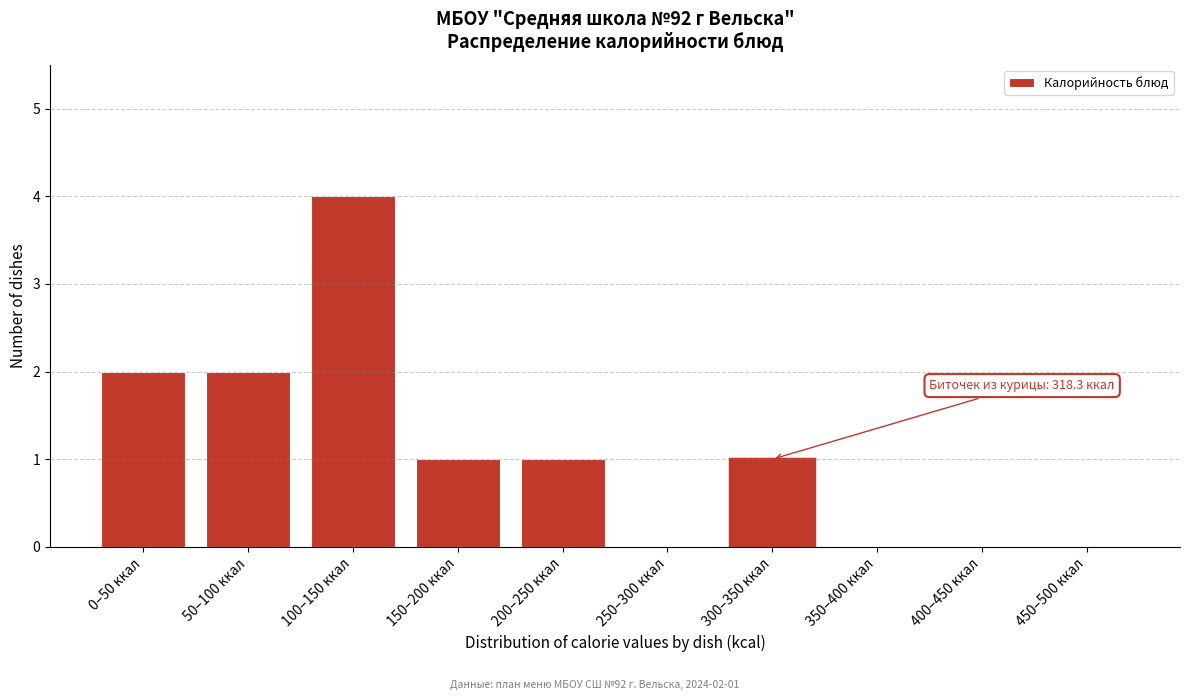

Reading left to right, what are all the values shown in this chart?

0–50 ккал=2	50–100 ккал=2	100–150 ккал=4	150–200 ккал=1	200–250 ккал=1	250–300 ккал=0	300–350 ккал=1	350–400 ккал=0	400–450 ккал=0	450–500 ккал=0